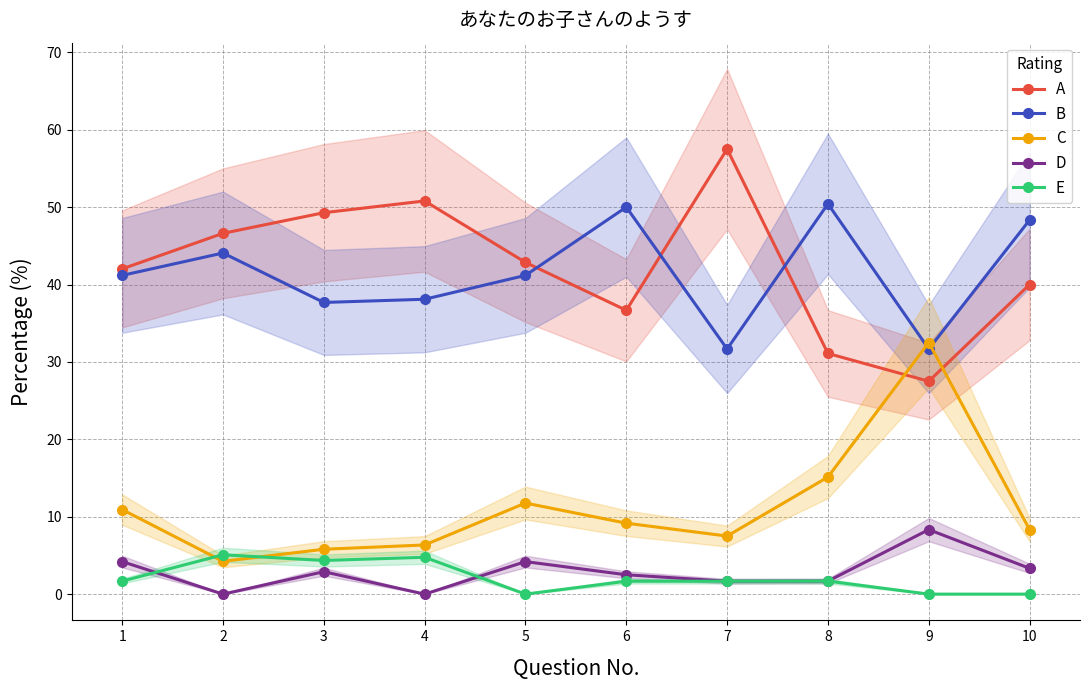

List the labels in order of D value, largest first.

9, 1, 5, 10, 3, 6, 8, 7, 2, 4